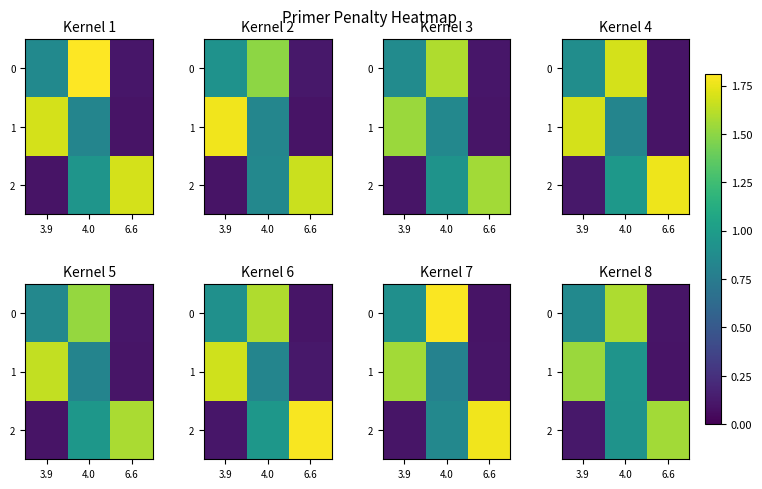

List the labels in order of 2 value, smallest first.

3.9, 4.0, 6.6